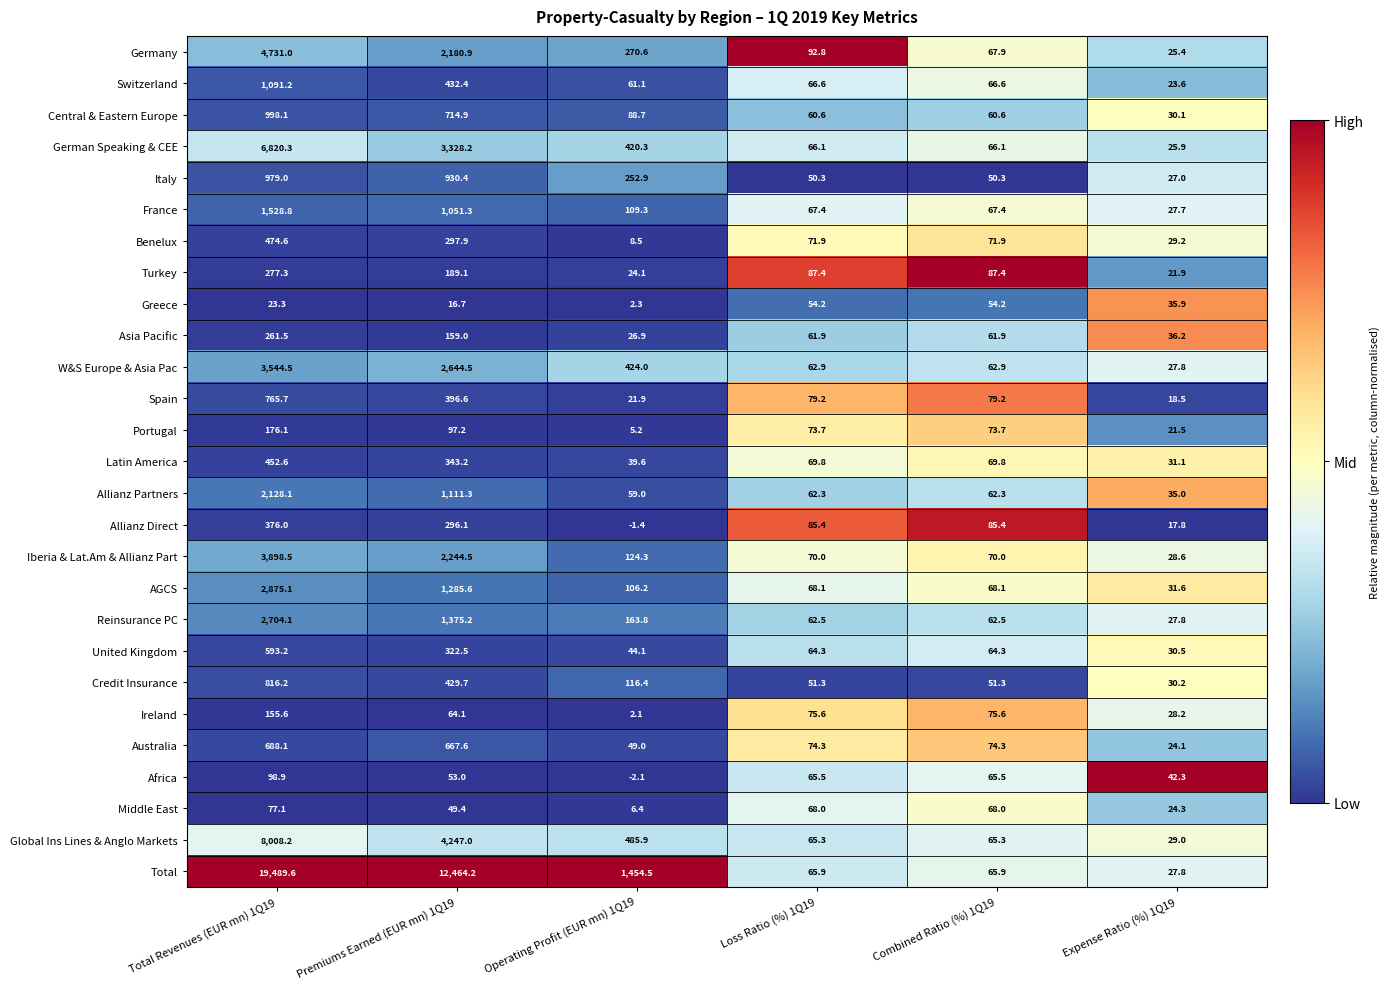

At which category is the sum across all series the highest?

Total Revenues (EUR mn) 1Q19